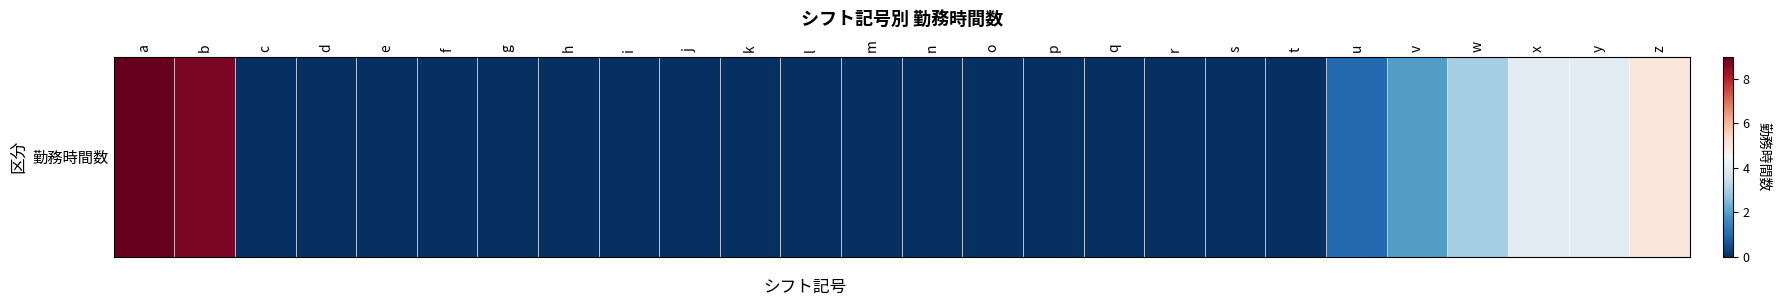

List the labels in order of value, smallest first.

c, d, e, f, g, h, i, j, k, l, m, n, o, p, q, r, s, t, u, v, w, x, y, z, b, a